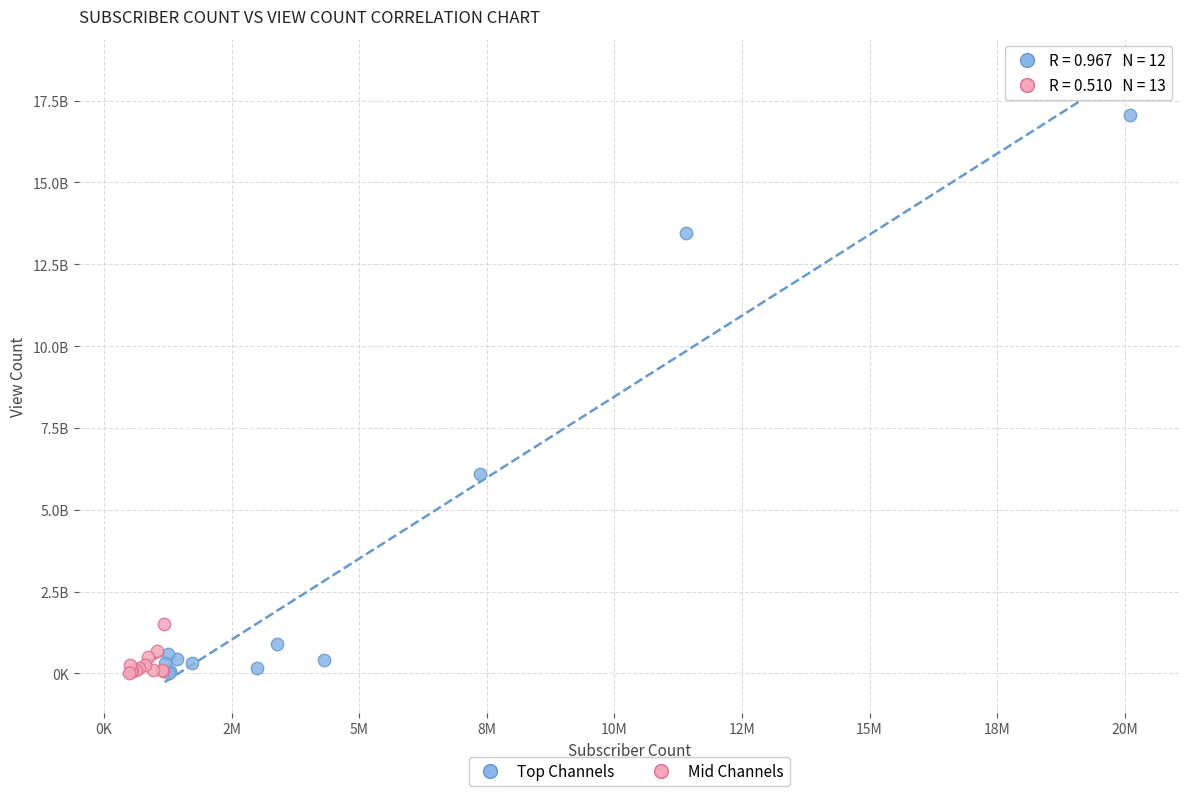

What are all the series names shown in the legend?

Top Channels, Mid Channels